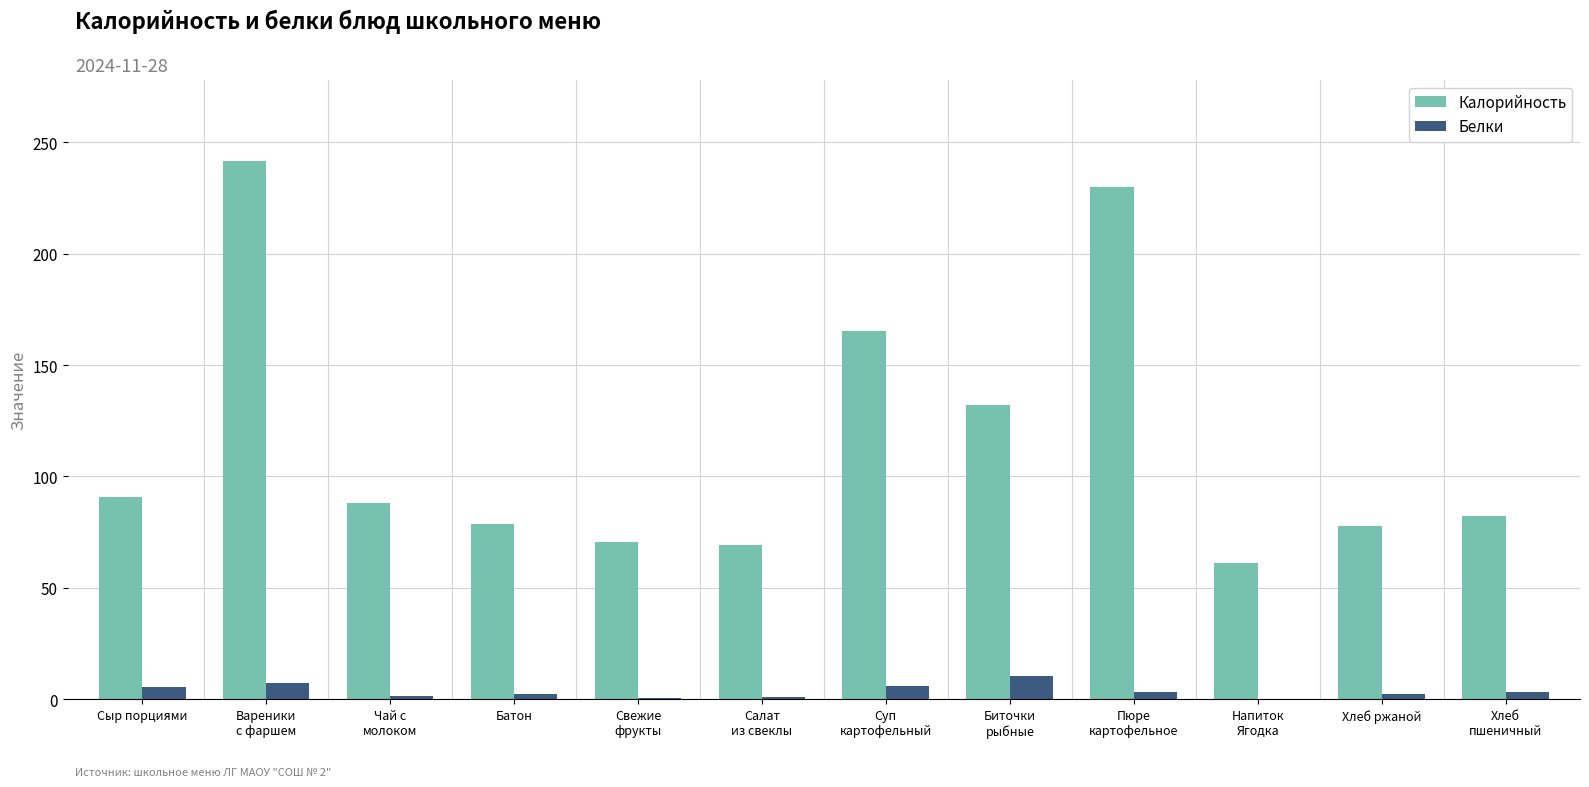

How many data points does each series have?

12